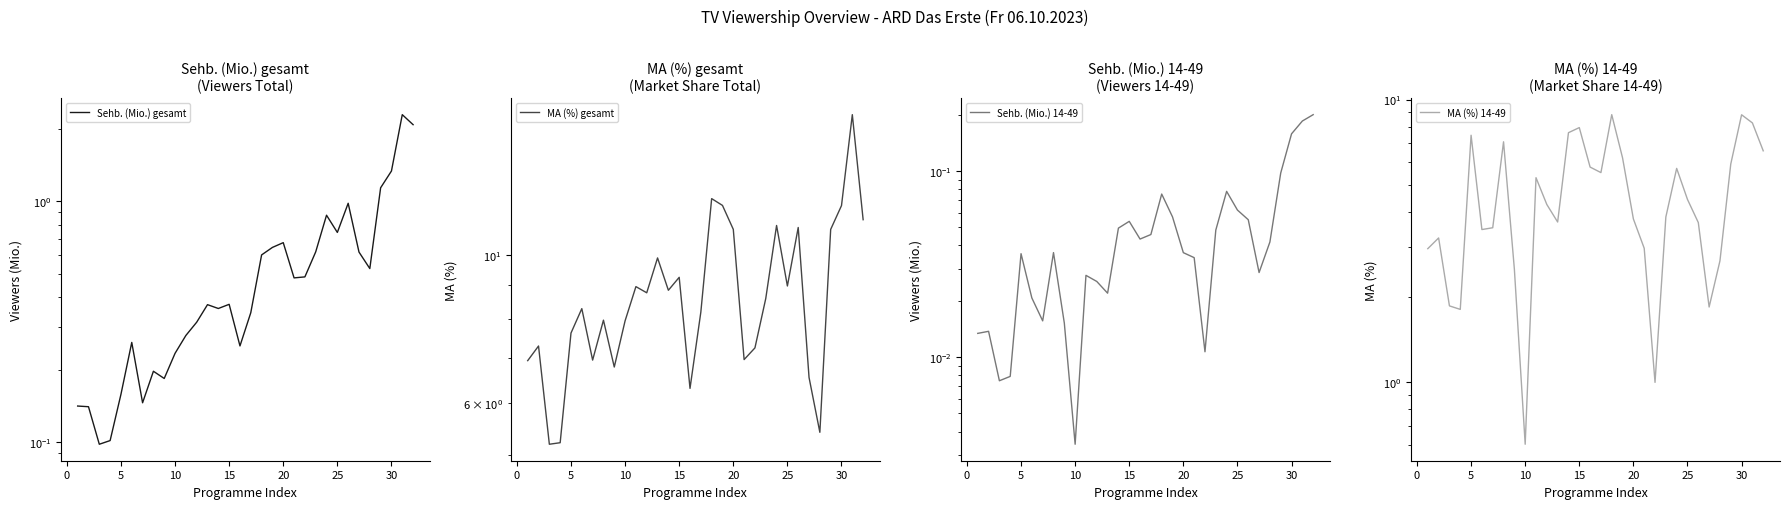

What is the sum of all MA (%) gesamt values?

281.5